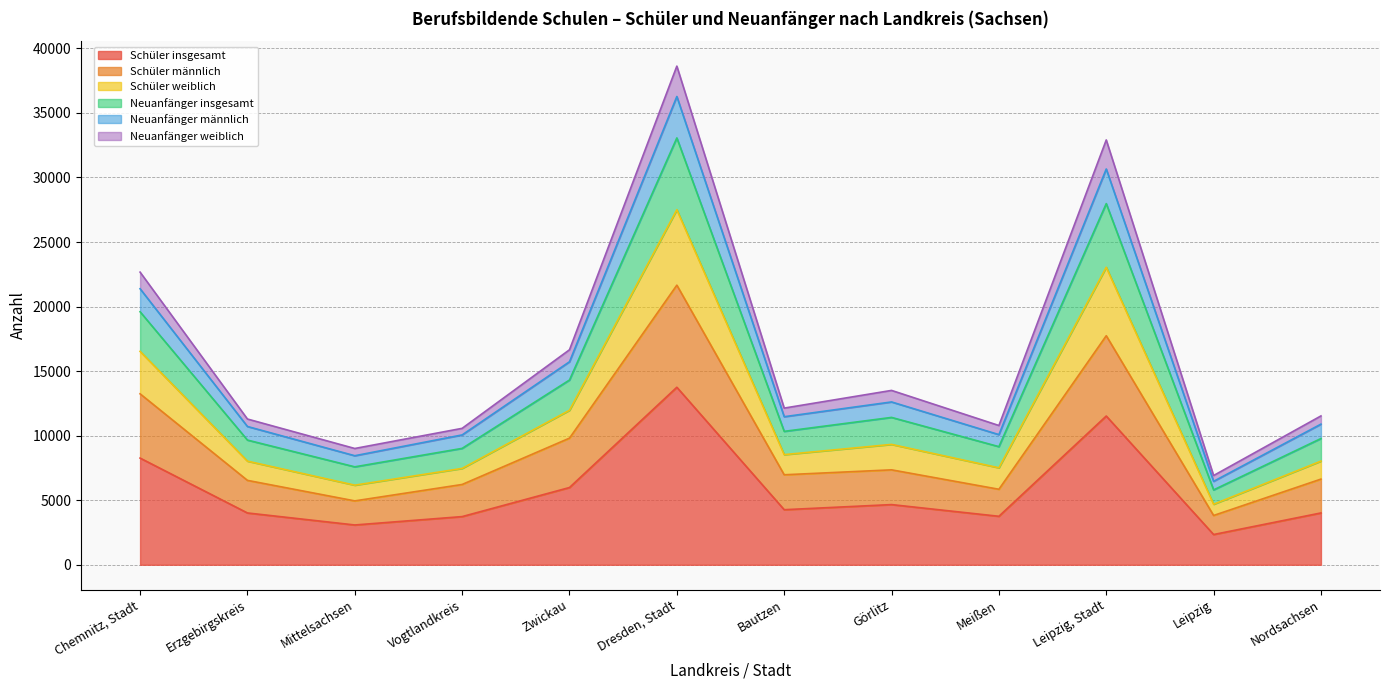

What is the value of the Neuanfänger männlich point at the 1st from the left?

21380